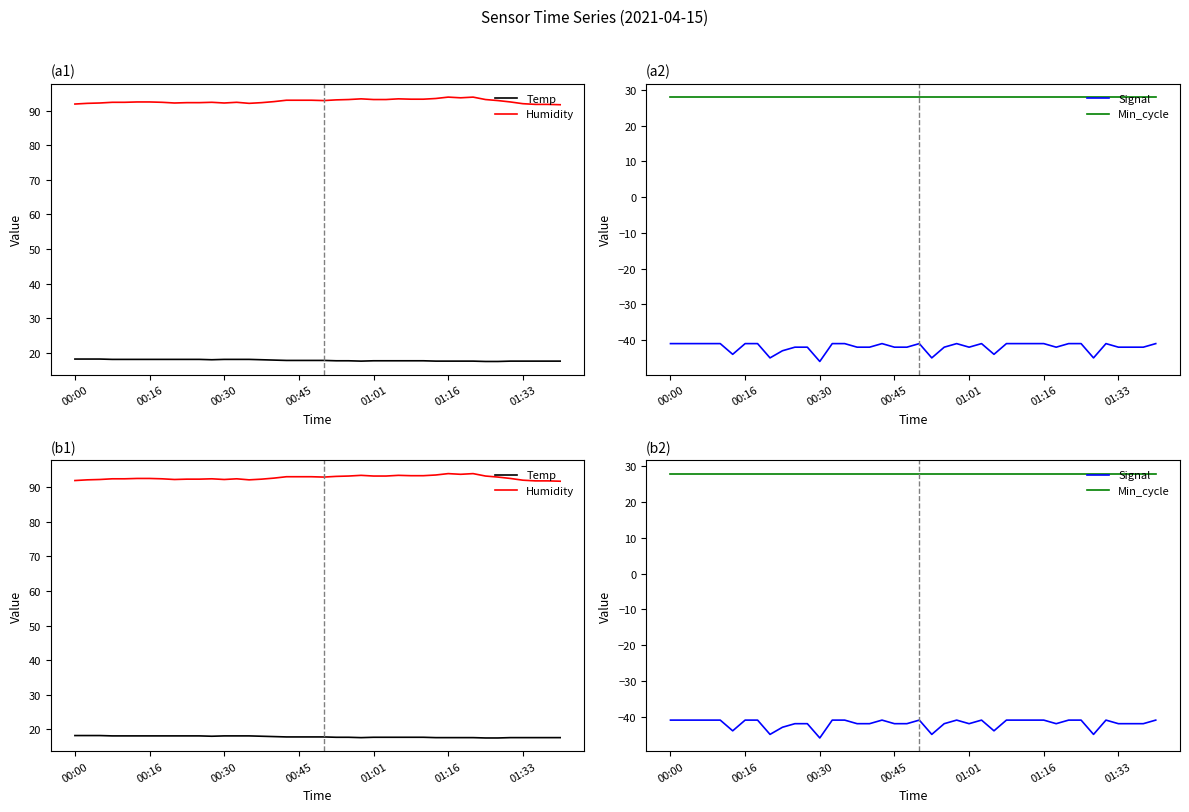

Which series has the largest total across all categories?

Humidity